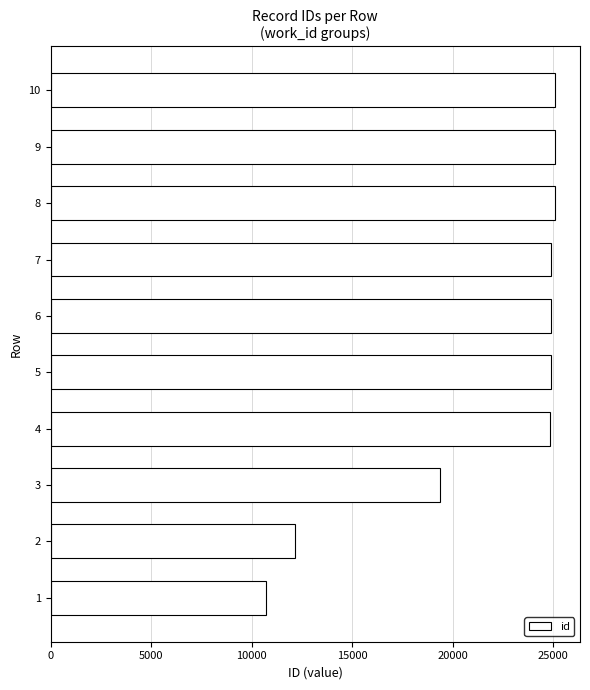

What is the ratio of the value at 3 to the value at 5?

0.8